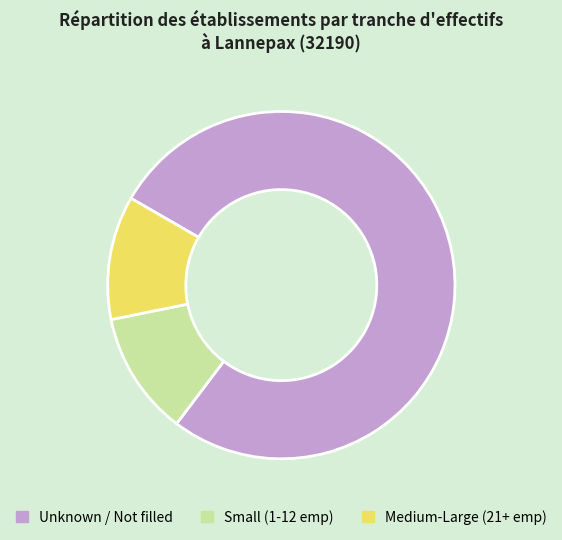

Which slice is the largest?

Unknown / Not filled